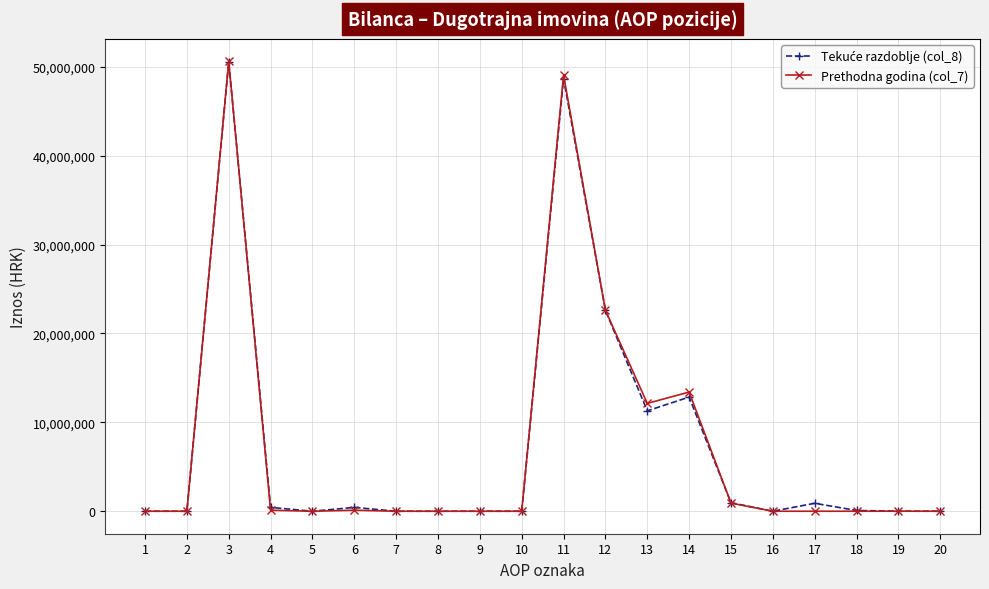

Does the chart have visible grid lines?

Yes